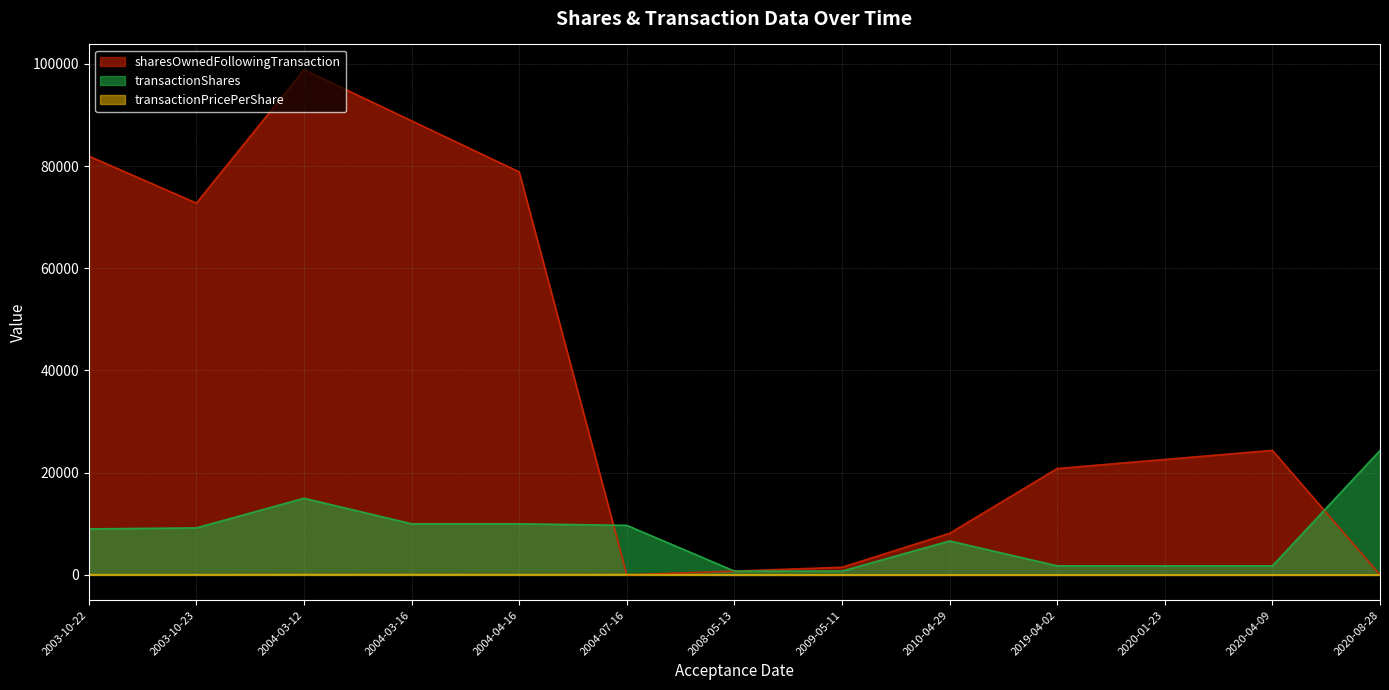

Which has a higher value, 2004-03-16 or 2004-07-16?

2004-03-16